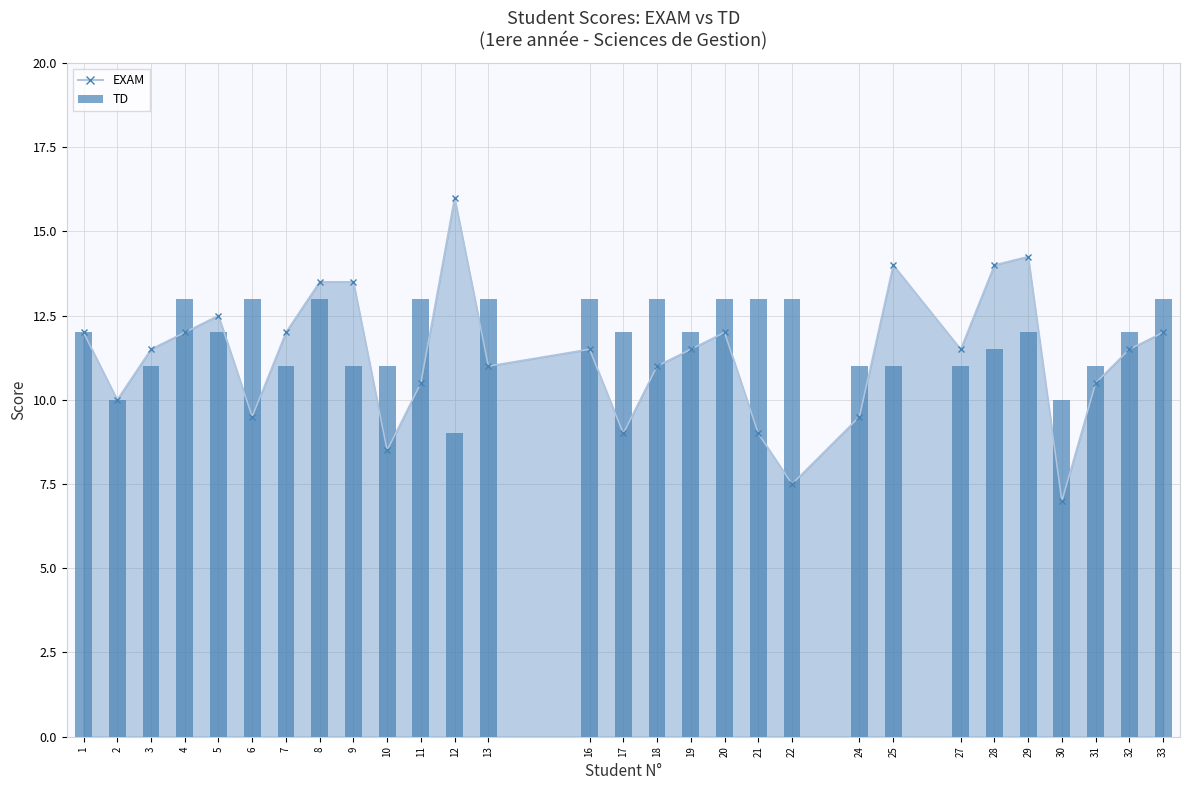

Approximately how many times larger is the value at 31 compared to 13?

0.8